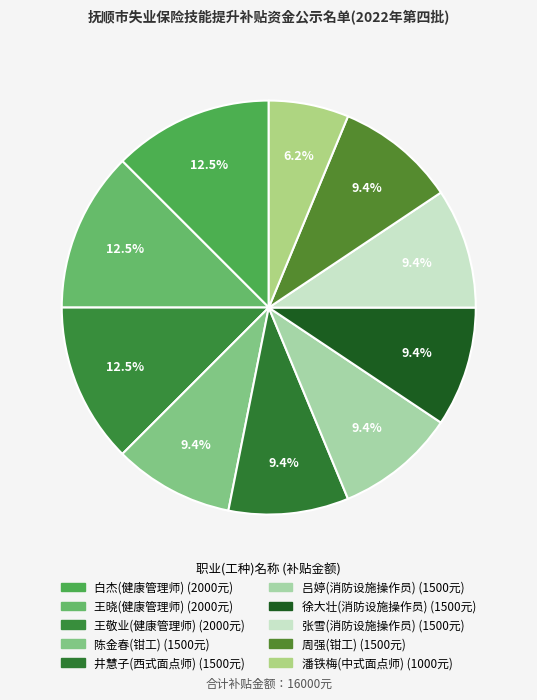

Combined, do 张雪(消防设施操作员) and 井慧子(西式面点师) account for over 50%?

No